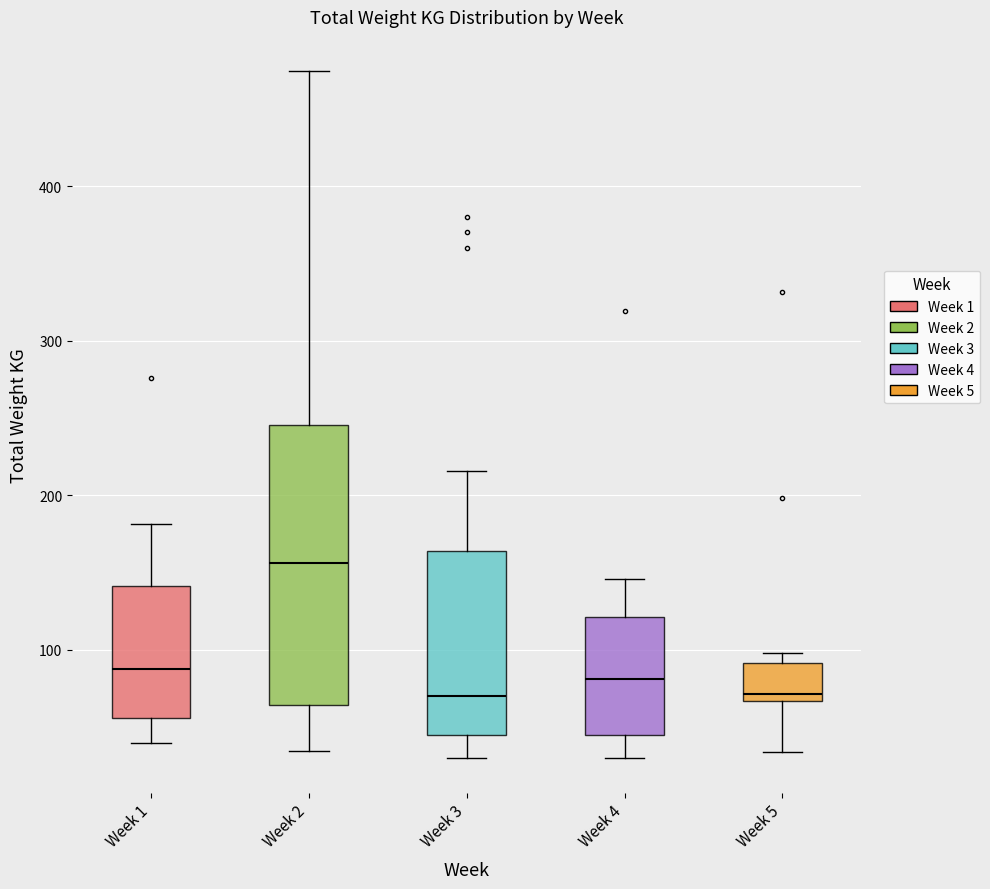

Reading left to right, read every box against the y-axis: the position of its median line, the range the box covers, and the ends of its whiskers. The values are not printed on the chart, so give them approximately, as read against the axis.

Week 1: median 90, box 60 to 140, whiskers 40 to 180
Week 2: median 160, box 60 to 250, whiskers 30 to 470
Week 3: median 70, box 50 to 160, whiskers 30 to 220
Week 4: median 80, box 50 to 120, whiskers 30 to 150
Week 5: median 70 (just above the box's lower edge), box 70 to 90, whiskers 30 to 100